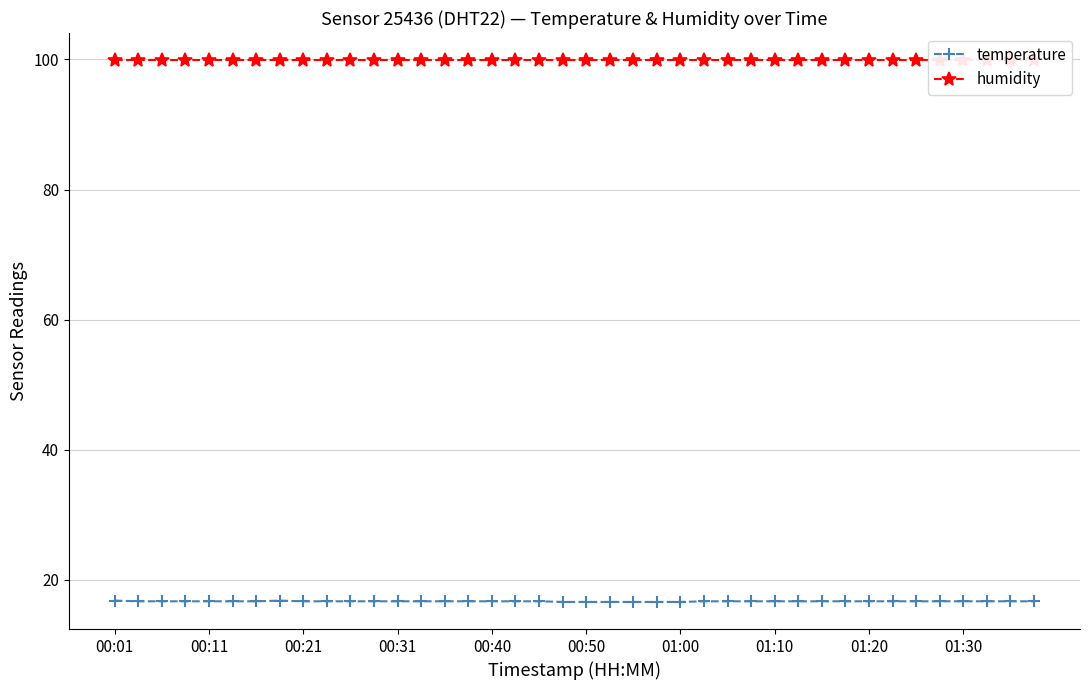

Which category has the highest value in the temperature series?

00:01